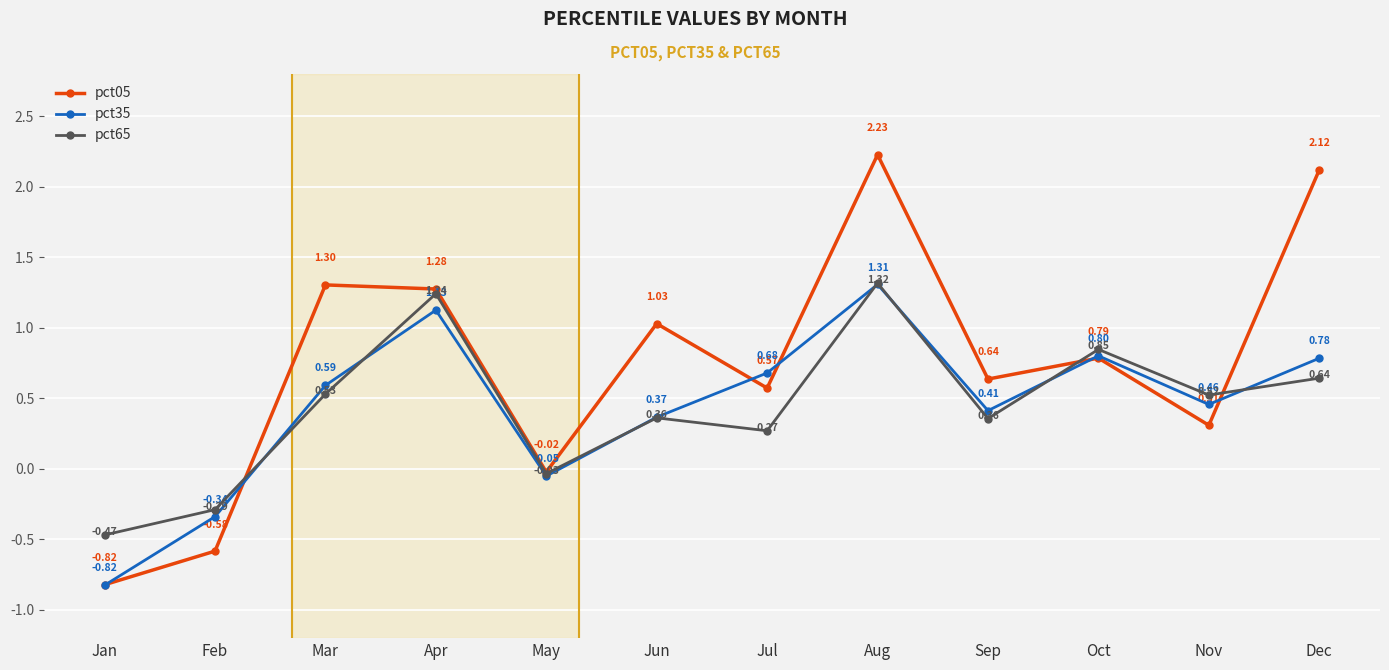

At which category is the sum across all series the highest?

Aug